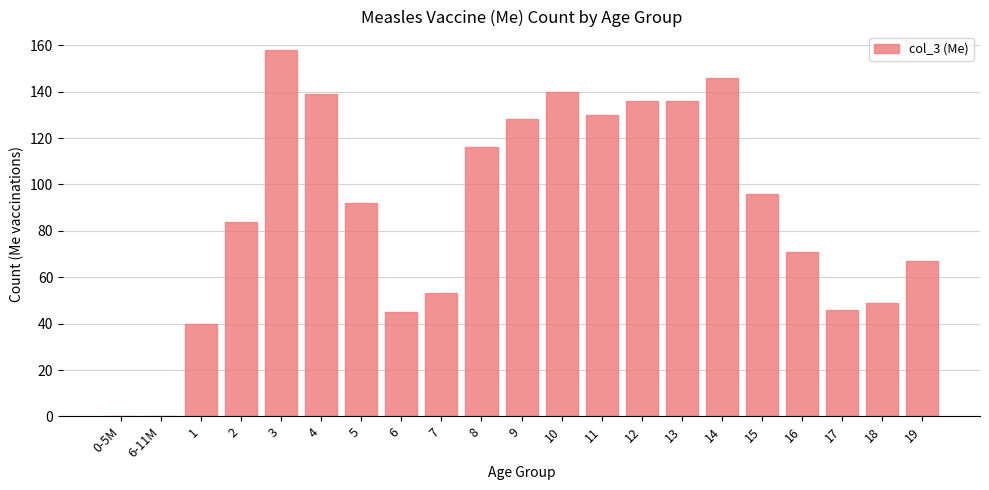

The value at 4 is 139. True or false?

True